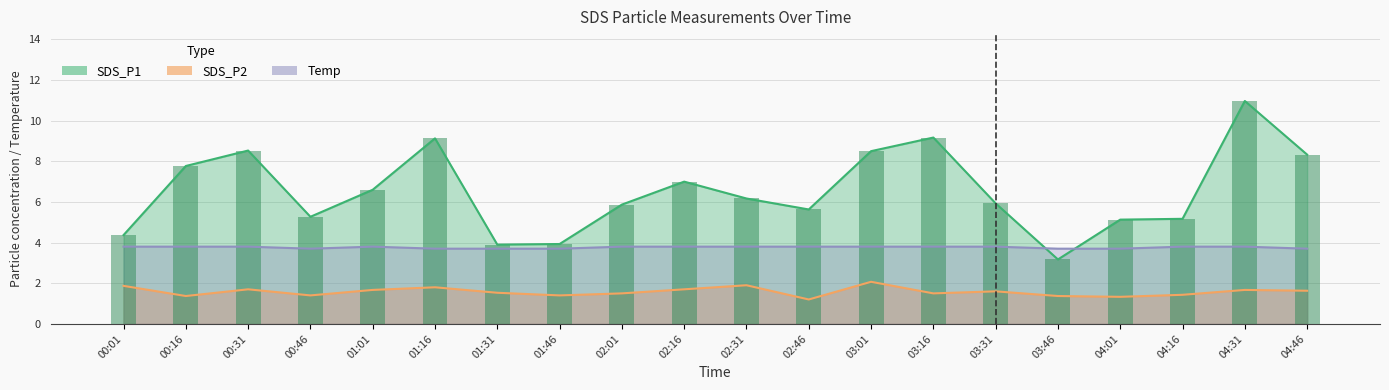

Count the Temp values in the range 3 to 4.

20